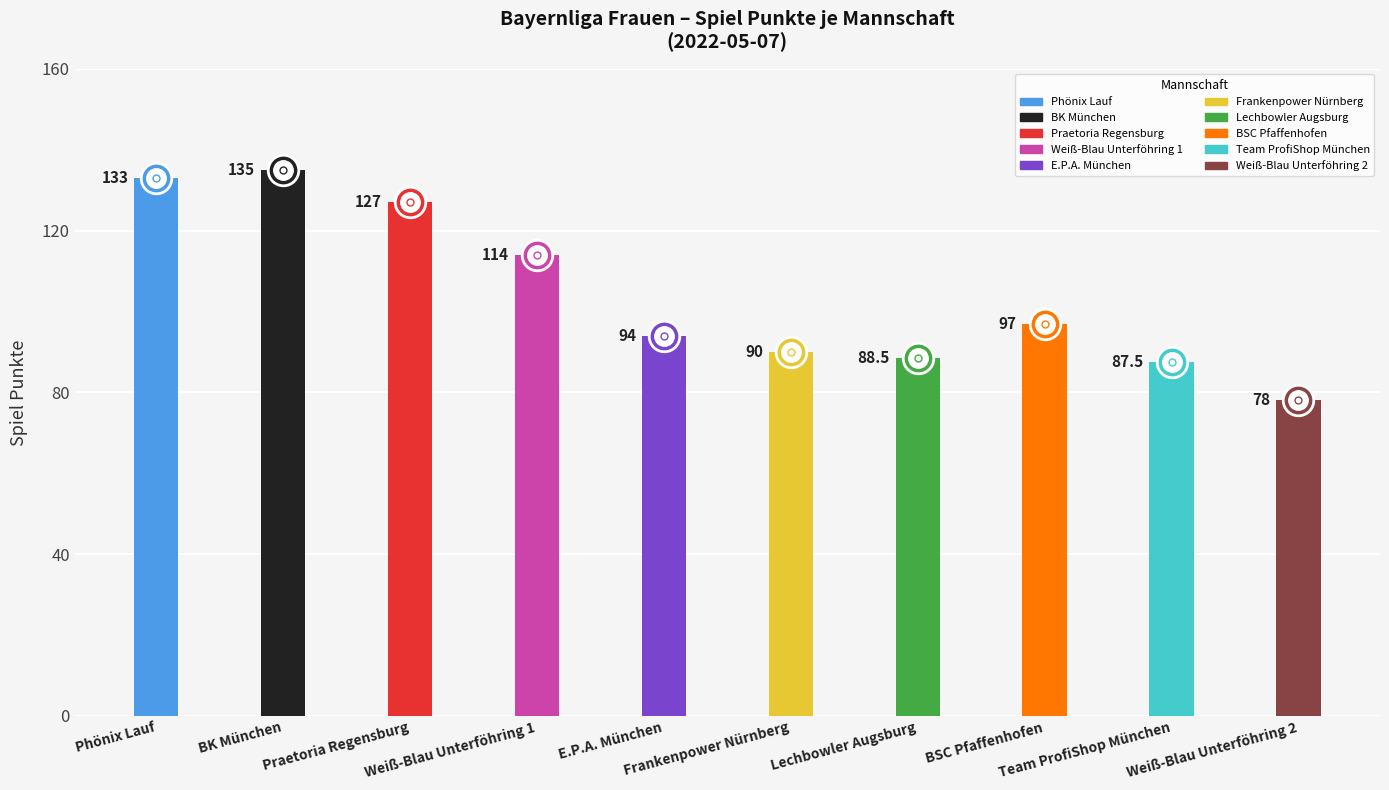

Does the chart contain any negative values?

No